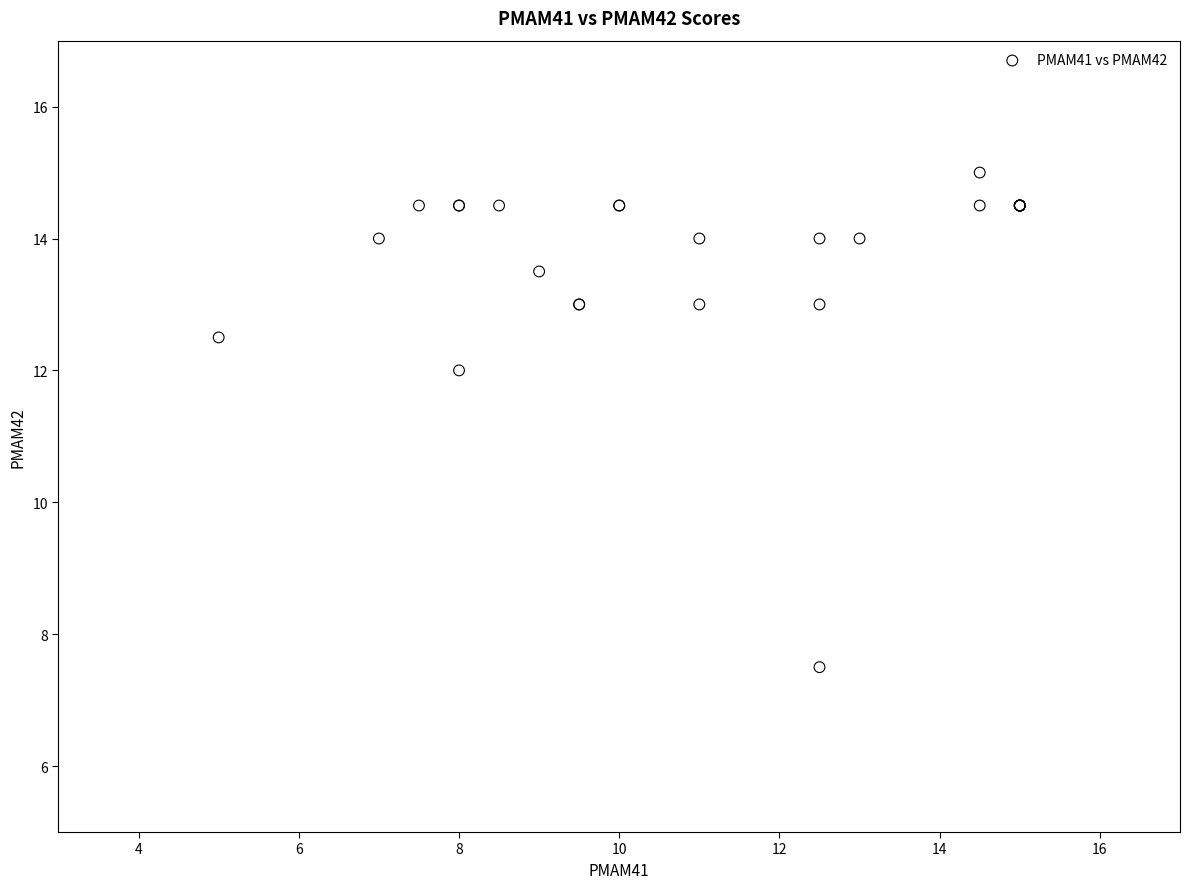

What Y value in the scatter plot is closest to 11?

12.0